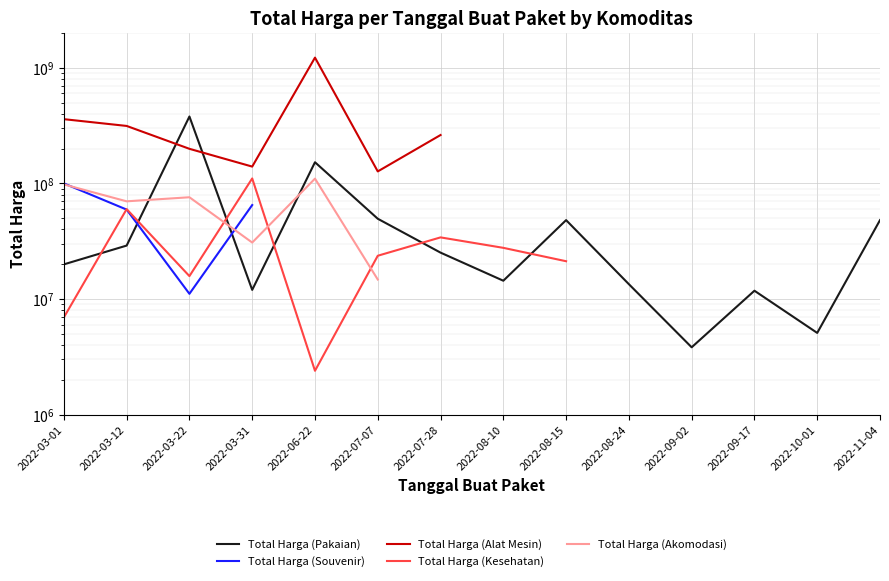

How many interior local peaks does the Total Harga (Alat Mesin) series have?

1